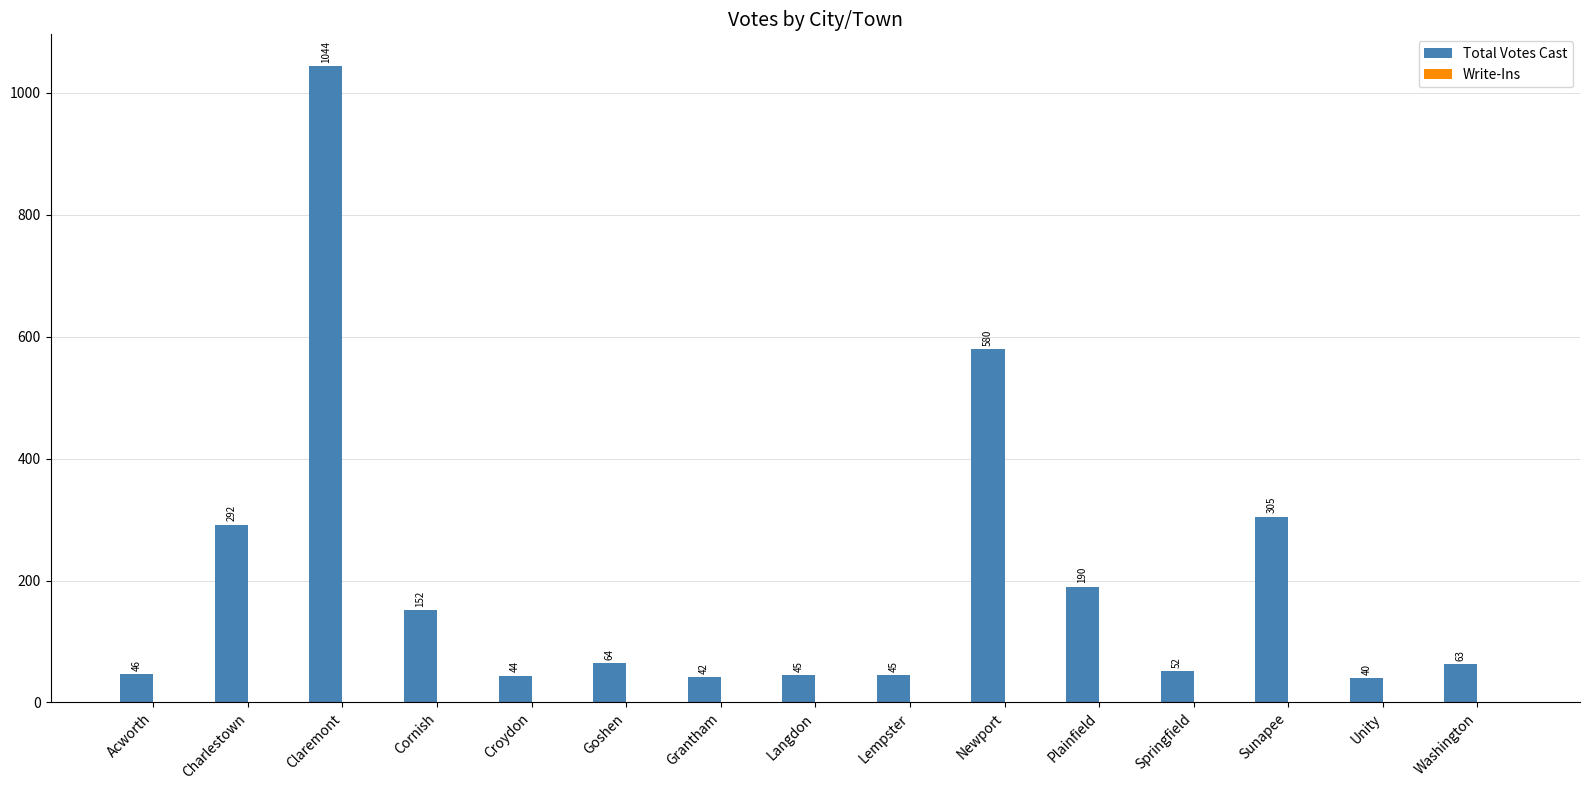

The chart shows a value of 1044 at Claremont. True or false?

True